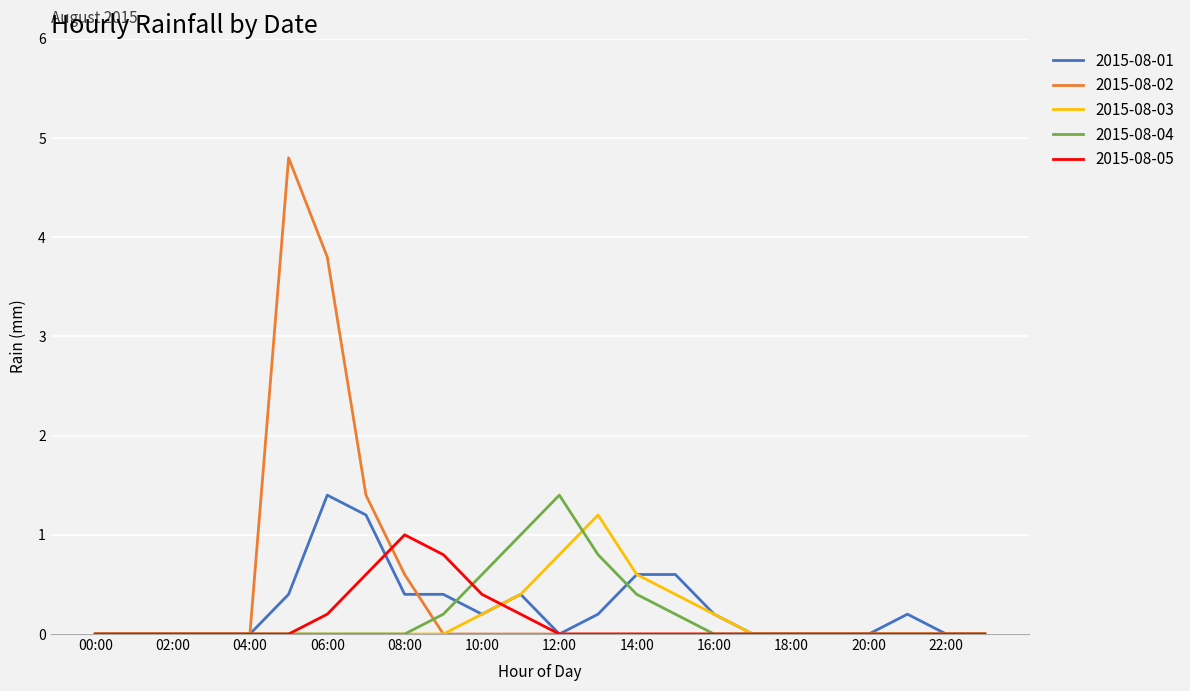

Which series has the largest range (max minus min)?

2015-08-02